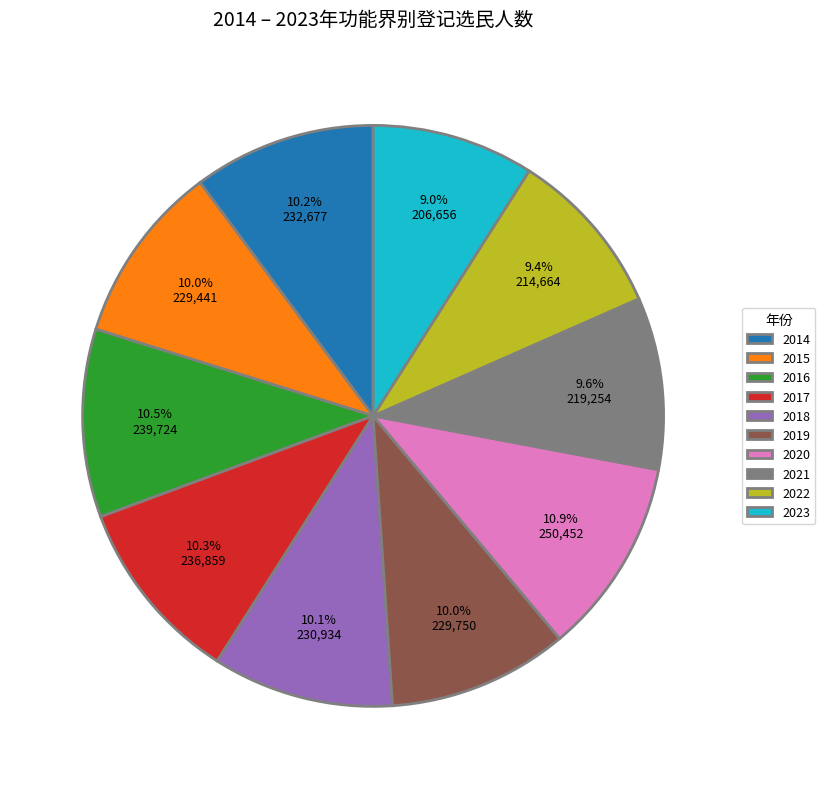

Is 2020 the majority of the pie?

No